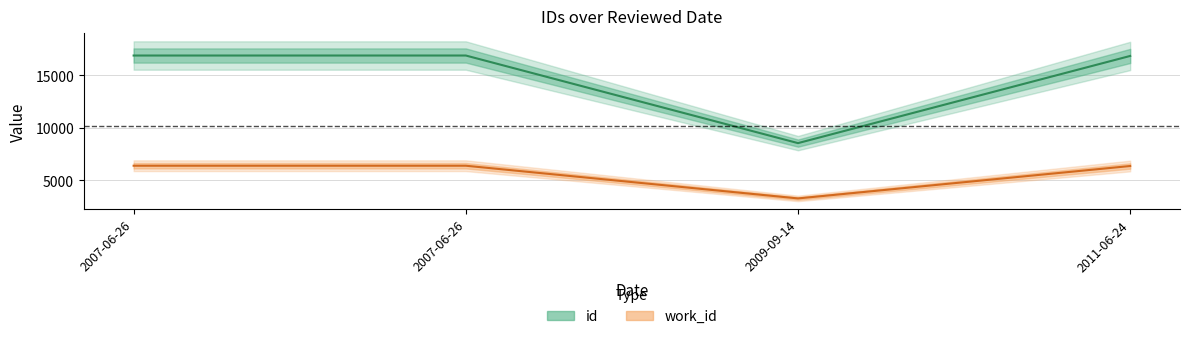

Rank the series by their average value, from highest to lowest.

id, work_id